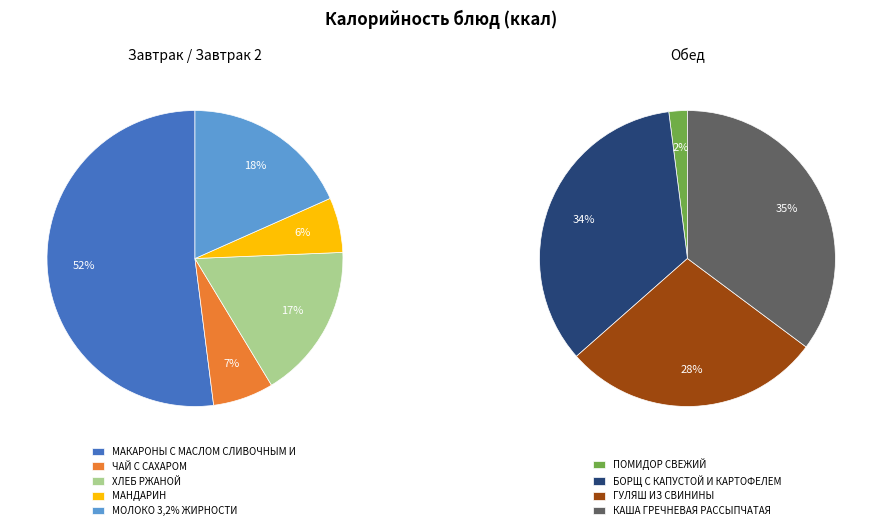

How many segments does this pie chart have?

9